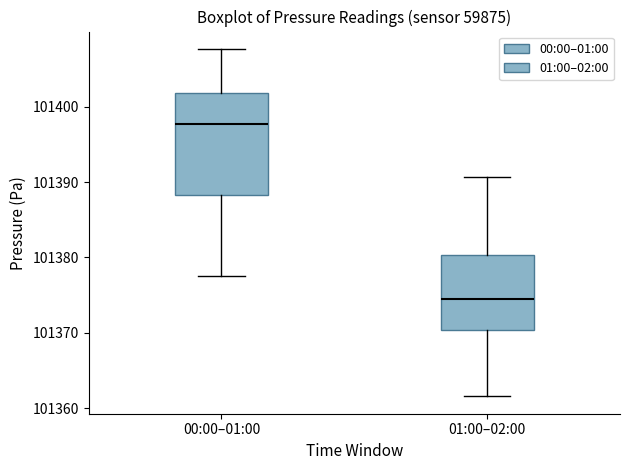

Reading left to right, read every box against the y-axis: the position of its median line, the range the box covers, and the ends of its whiskers. The values are not printed on the chart, so give them approximately, as read against the axis.

00:00–01:00: median 101398, box 101388 to 101402, whiskers 101378 to 101408
01:00–02:00: median 101374, box 101370 to 101380, whiskers 101362 to 101391